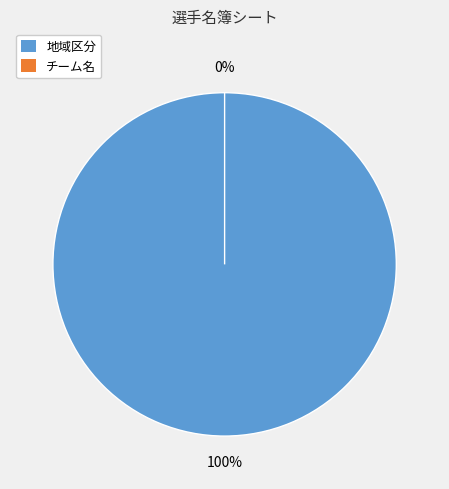

Combined, what portion of the pie is 地域区分 and チーム名?

100.0%